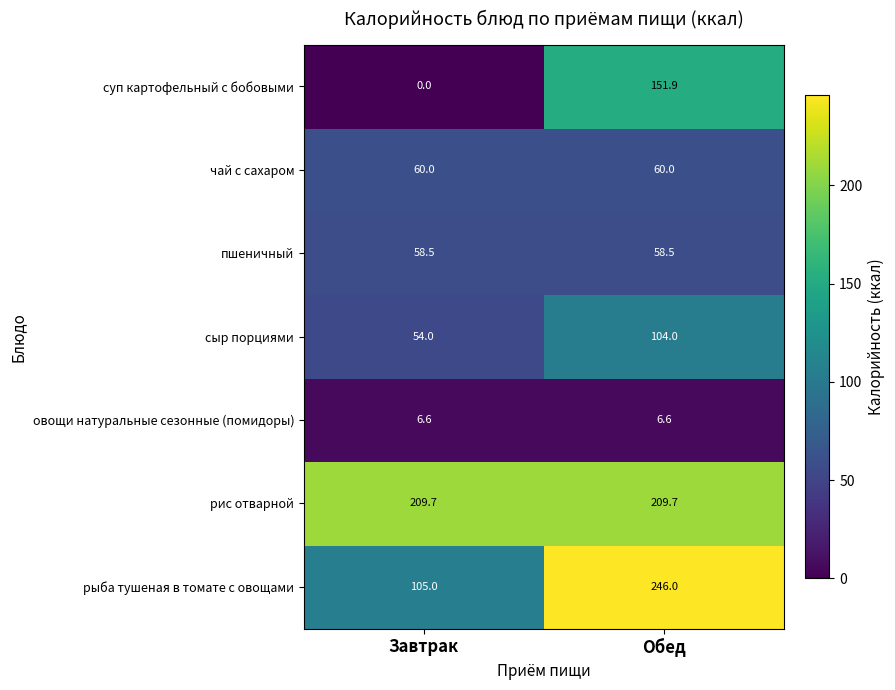

Which series has the largest total across all categories?

рис отварной